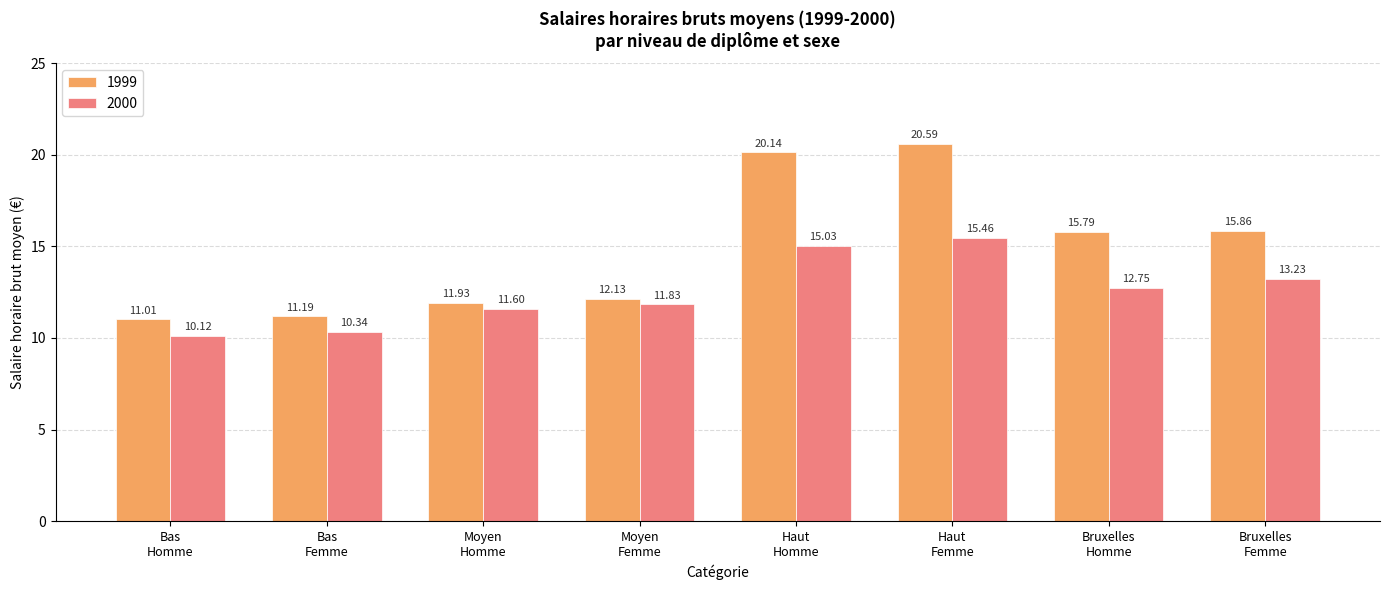

At how many categories does at least one series exceed 12?

5